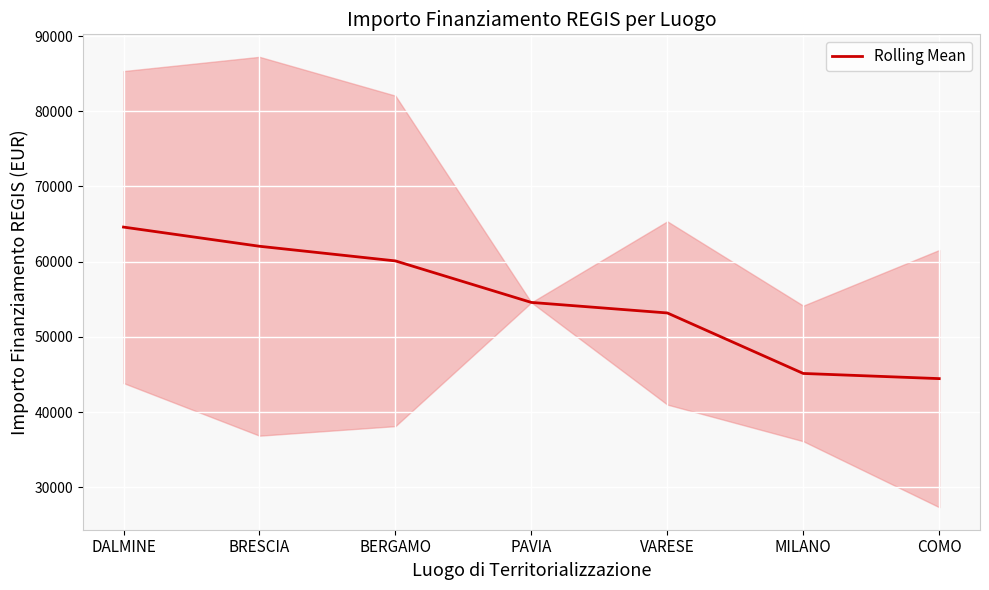

Does the chart display data point markers on the line(s)?

No